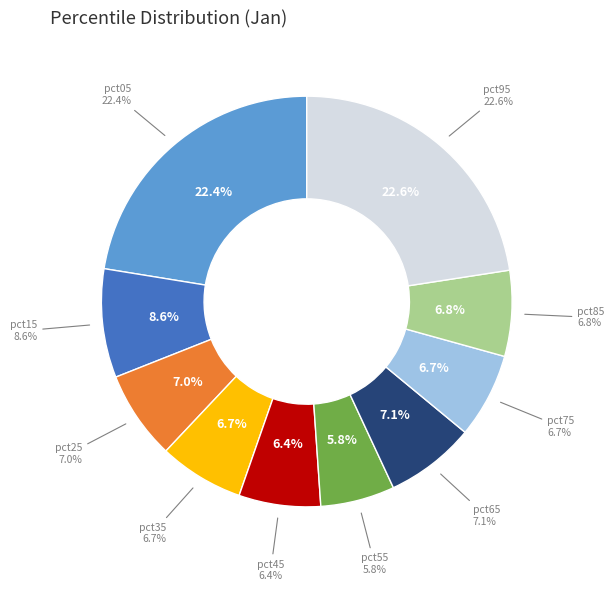

How many slices are in this pie chart?

10